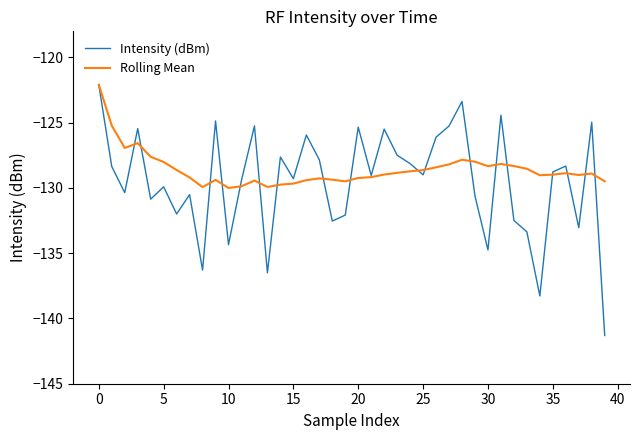

How many lines are shown in the chart?

2